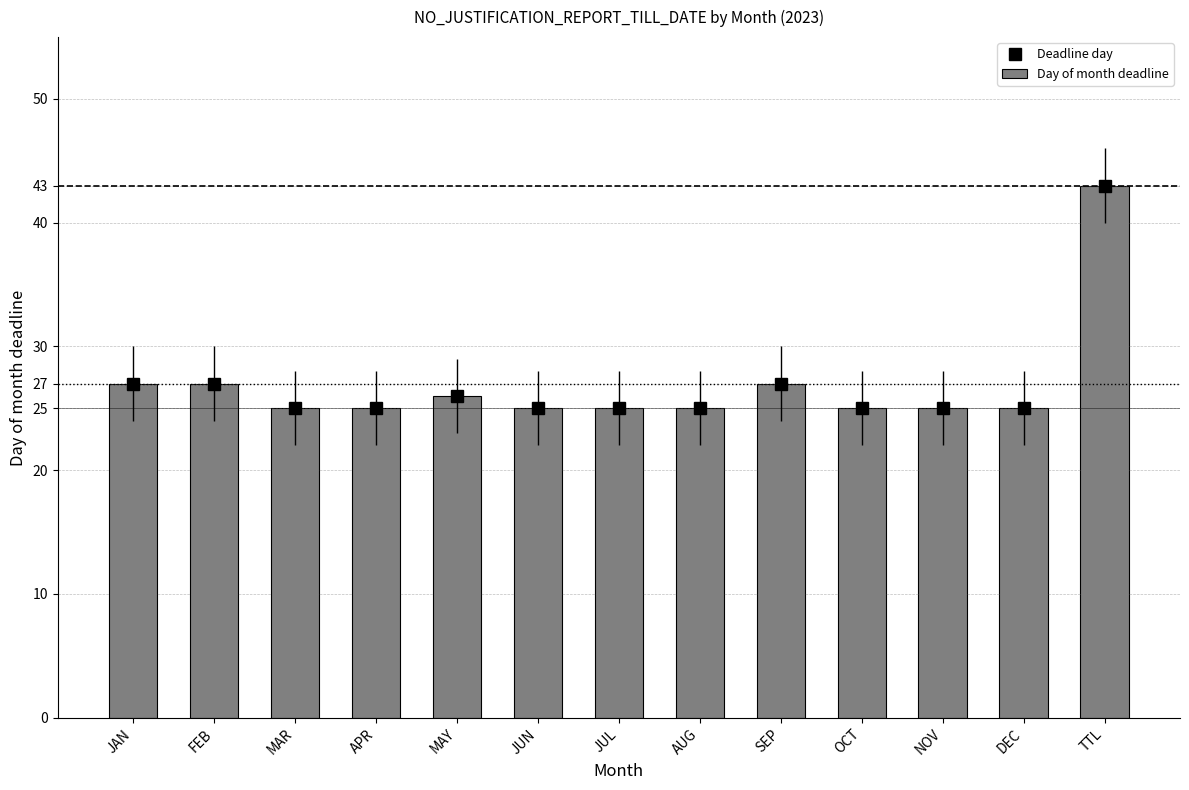

How many series are shown in this chart?

2